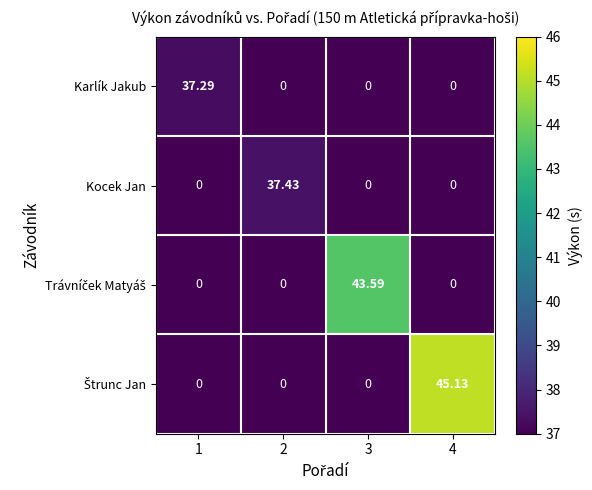

Between 1 and 3, which series saw the biggest shift?

Trávníček Matyáš